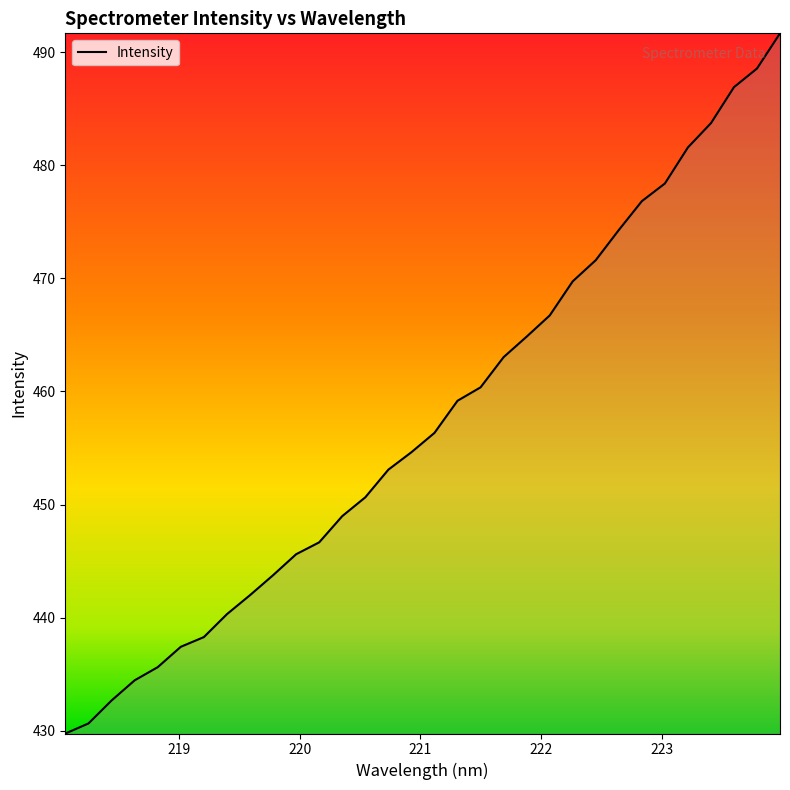

What is the average value?

457.4